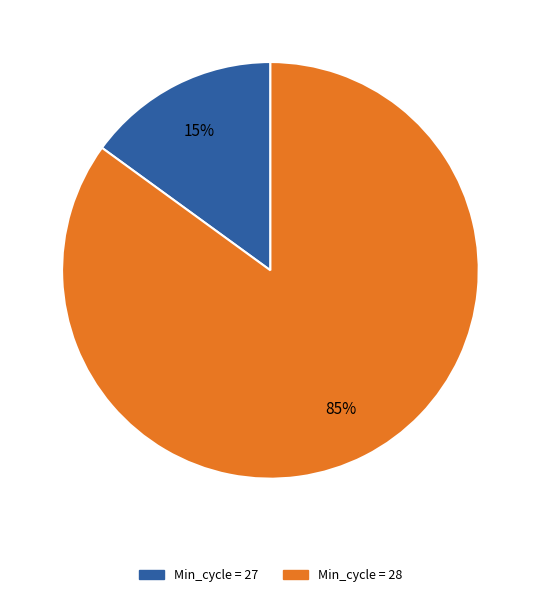

Which category has the smallest portion of the pie?

Min_cycle = 27